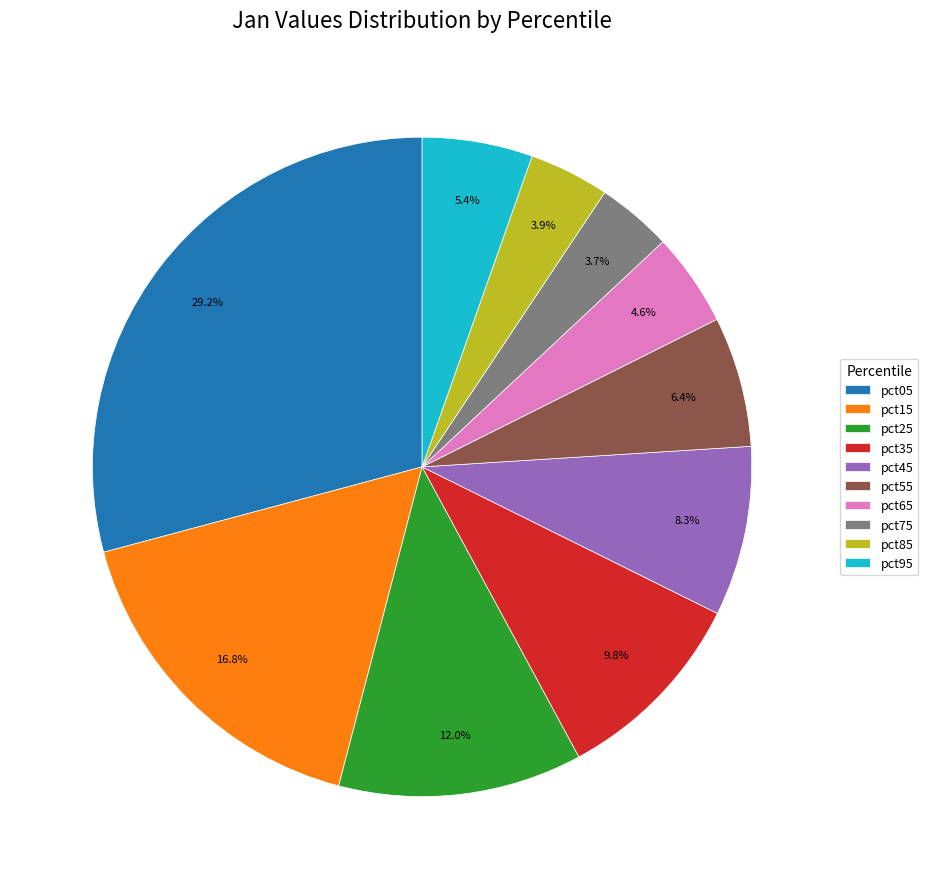

Combined, what portion of the pie is pct05 and pct55?

35.6%